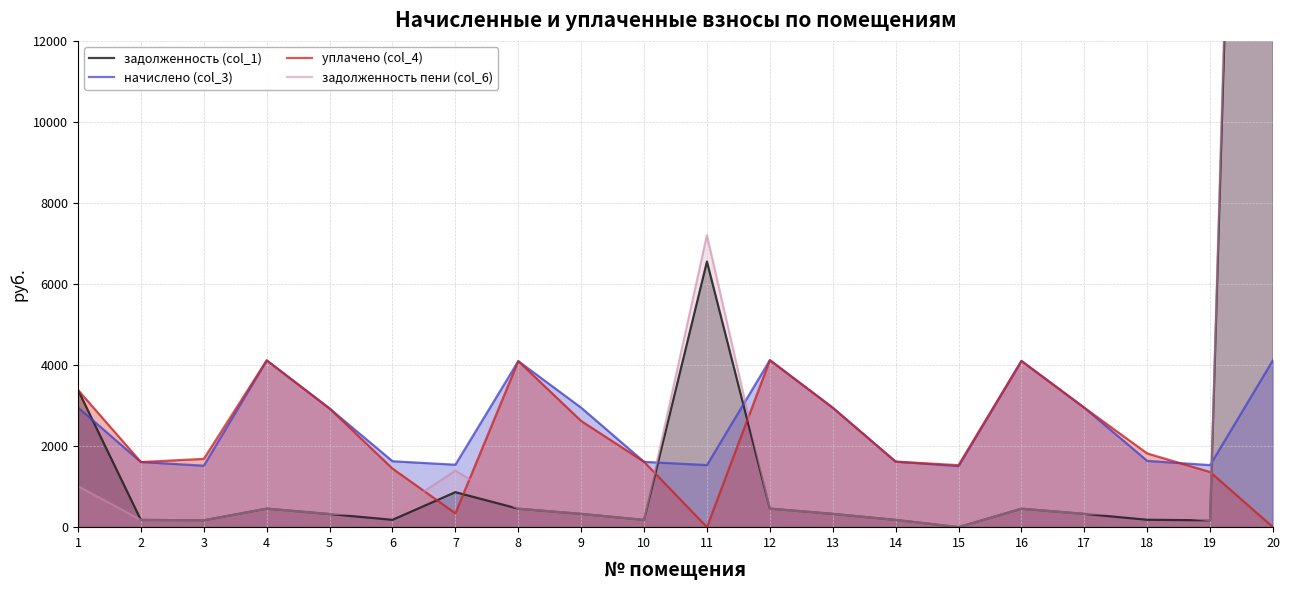

Reading right to left, list all the values displayed in this chart.

задолженность (col_1): 20=52541.2	19=168.0	18=182.4	17=327.5	16=455.8	15=0.0	14=179.7	13=327.5	12=457.9	11=6555.1	10=179.1	9=327.5	8=455.3	7=863.2	6=180.7	5=323.3	4=457.4	3=168.8	2=178.6	1=3385.9
начислено (col_3): 20=4121.3	19=1531.2	18=1636.1	17=2947.9	16=4102.2	15=1507.3	14=1617.0	13=2947.9	12=4121.3	11=1531.2	10=1612.3	9=2947.9	8=4097.4	7=1540.7	6=1626.6	5=2928.8	4=4116.5	3=1516.9	2=1607.5	1=2952.6
уплачено (col_4): 20=0.0	19=1361.0	18=1818.5	17=2947.9	16=4102.2	15=1530.0	14=1617.0	13=2947.9	12=4121.3	11=0.0	10=1612.3	9=2620.3	8=4097.4	7=342.4	6=1445.8	5=2929.1	4=4116.5	3=1685.4	2=1607.1	1=3386.0
задолженность пени (col_6): 20=54893.8	19=170.1	18=364.4	17=327.5	16=455.8	15=0.0	14=179.7	13=327.5	12=457.9	11=7206.1	10=179.1	9=327.5	8=455.3	7=1395.0	6=361.5	5=323.2	4=457.4	3=168.5	2=178.6	1=1010.2